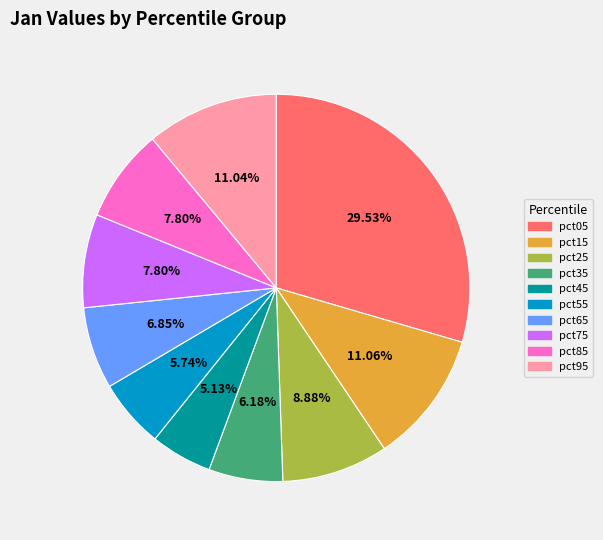

Which slice is the smallest?

pct45